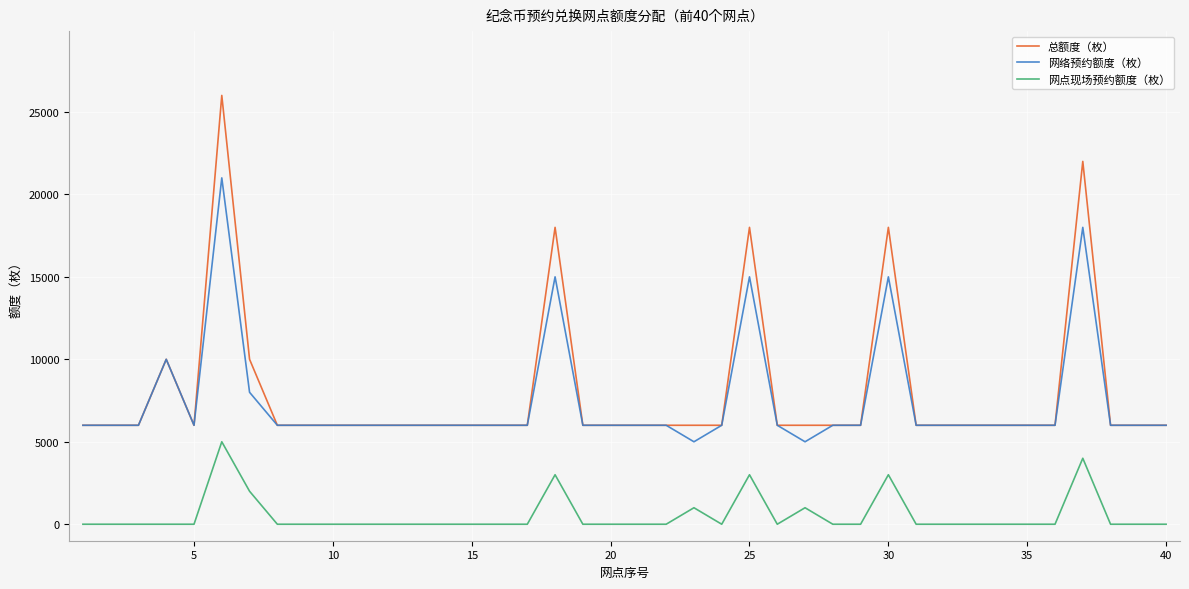

List the series in order of their peak value, lowest first.

网点现场预约额度（枚）, 网络预约额度（枚）, 总额度（枚）